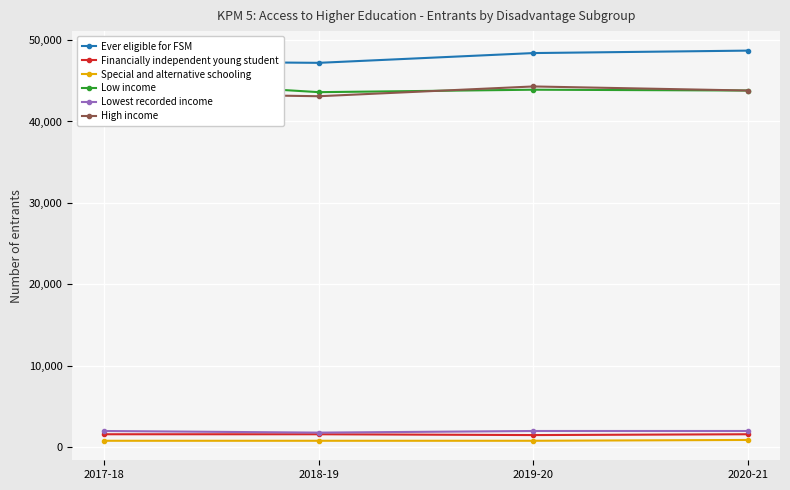

At which category does Ever eligible for FSM reach its first local valley?

2018-19